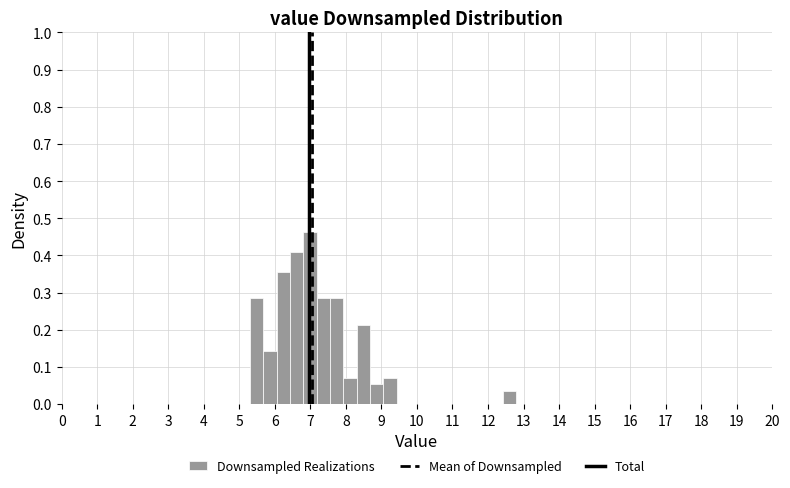

Read against the x-axis, roughly where is the centre of the tallest bar?

7.0